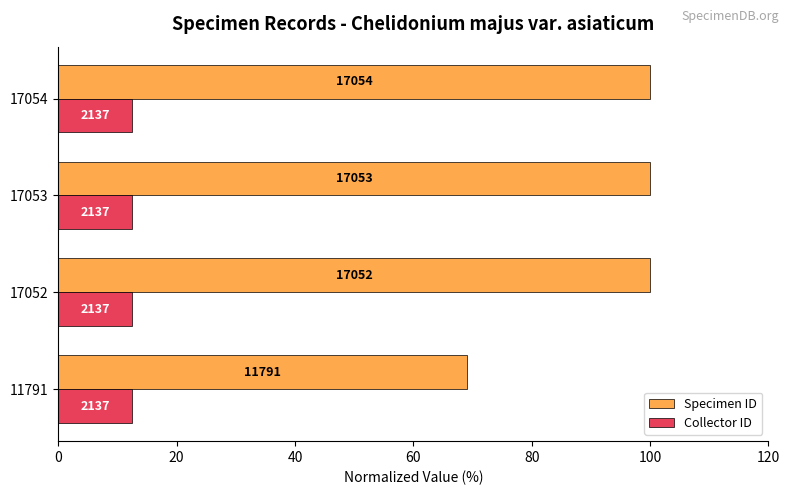

Which series has the largest total across all categories?

Specimen ID